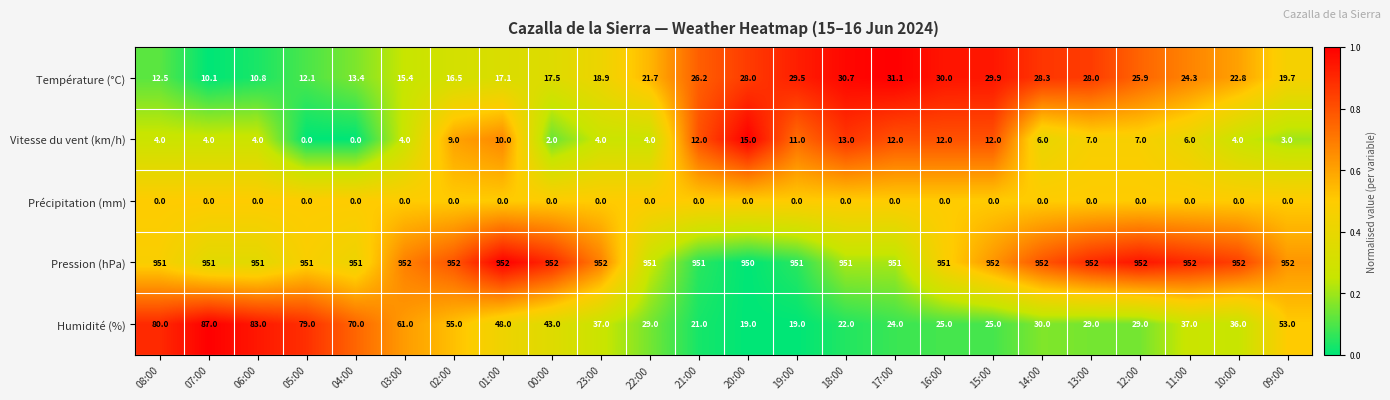

Count the number of categories in the chart.

24